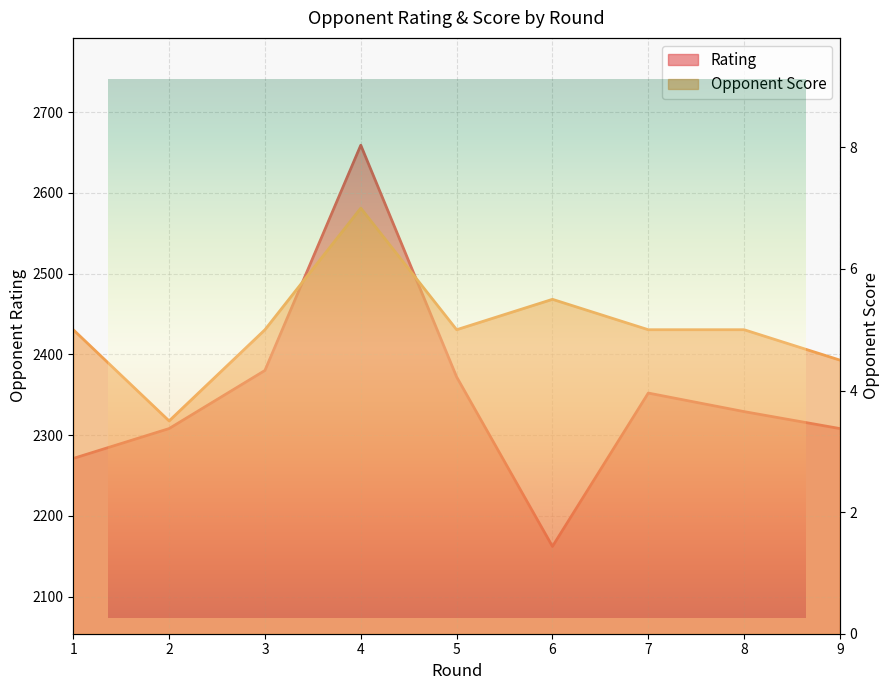

What is the spread (max minus min) of values at 8?

2324.0